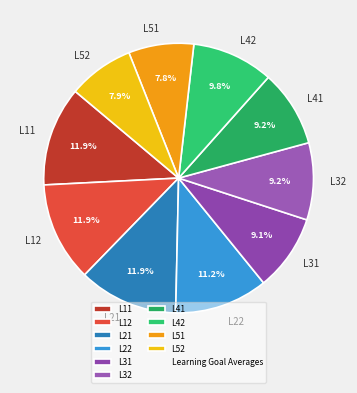

Which has a higher value, L11 or L52?

L11